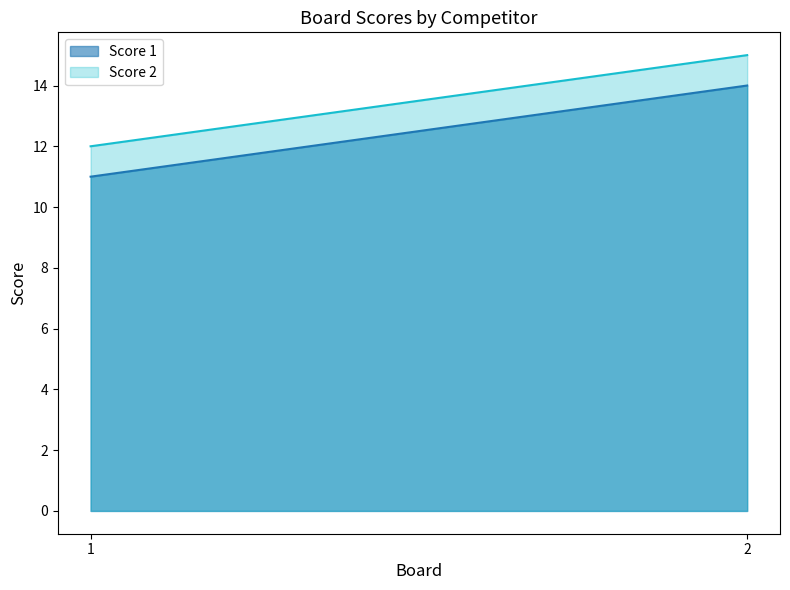

Is it true that Score 2 equals 12 at 1?

True